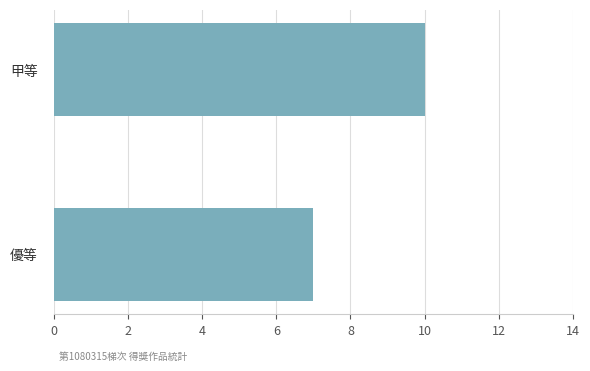

What is the smallest value displayed?

7